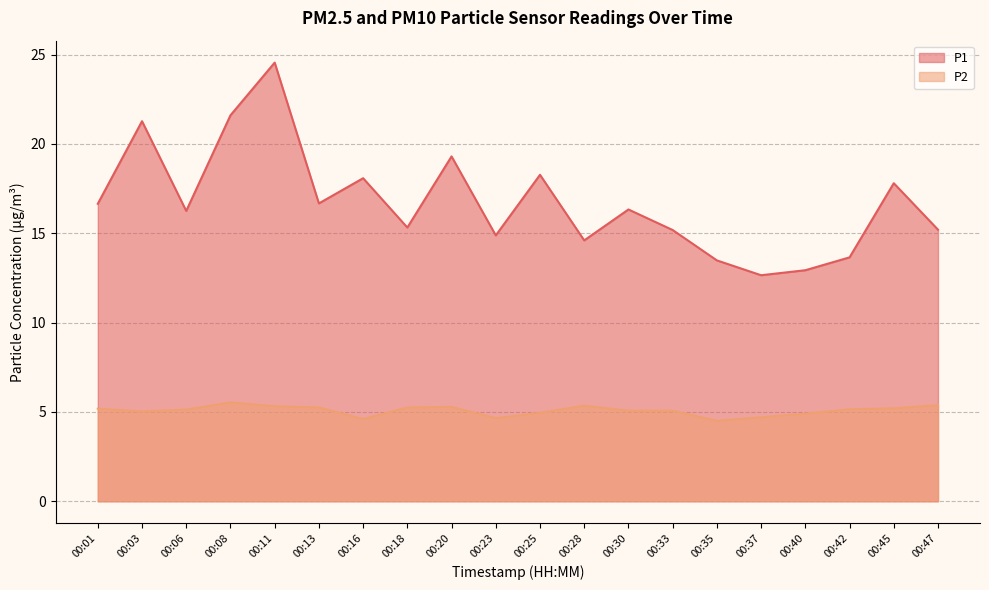

True or false: P1 and P2 cross at least once.

False